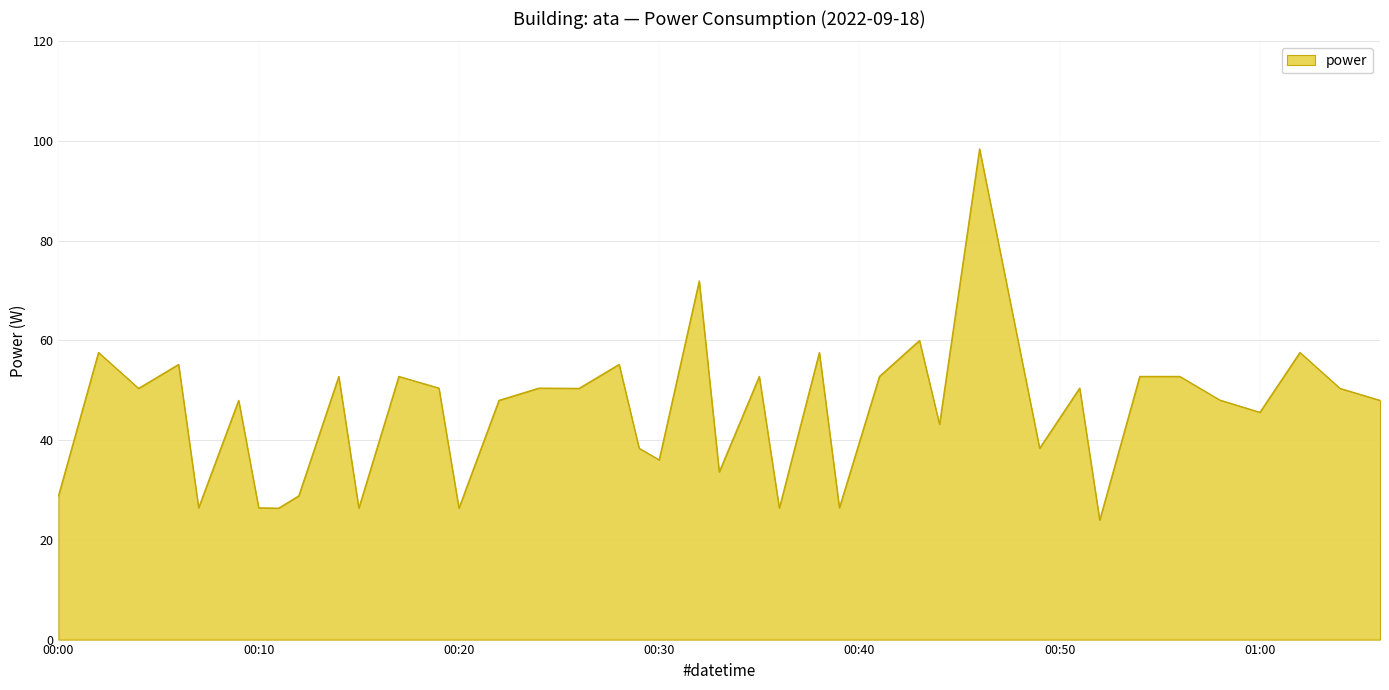

What is the difference between the maximum and minimum values?

74.5